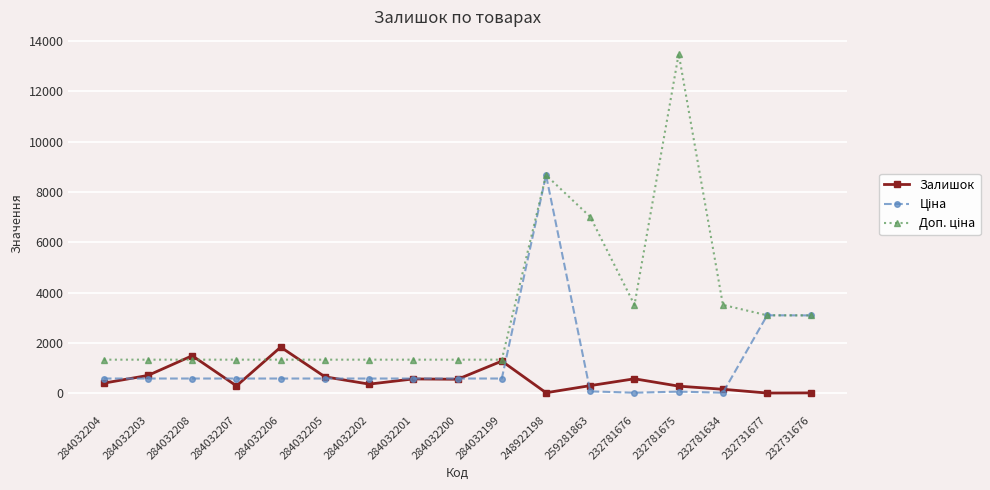

How many data points does each series have?

17